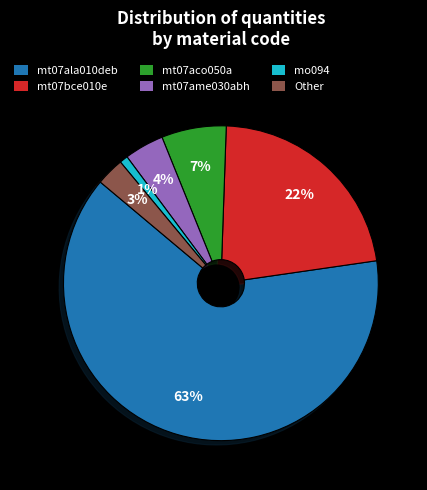

Which category has the biggest portion of the pie?

mt07ala010deb